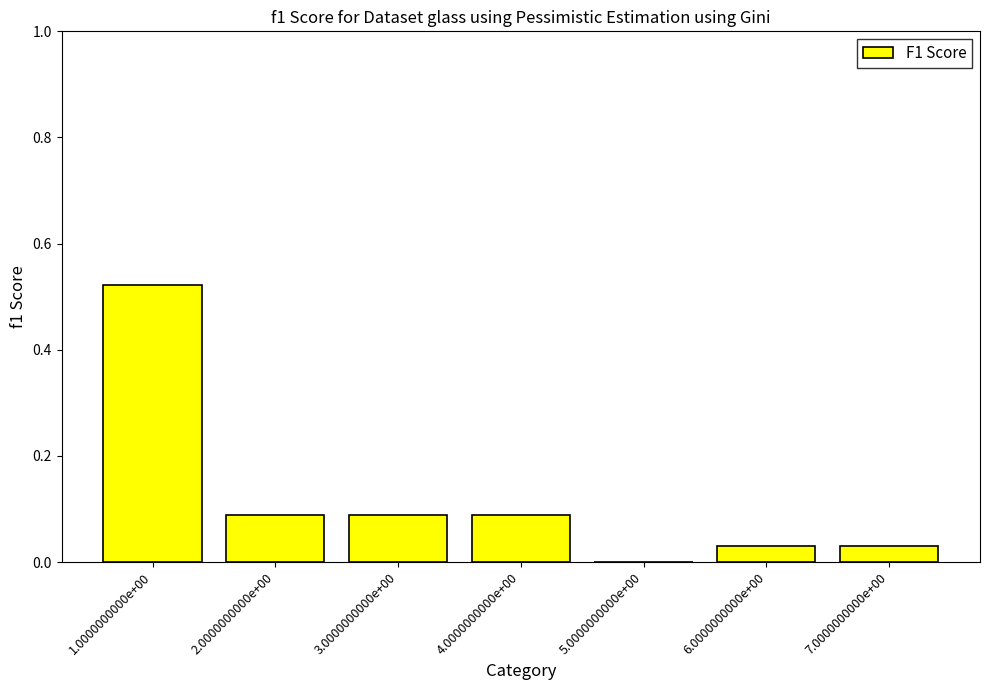

The chart shows a value of 0.0 at 4.0000000000e+00. True or false?

False